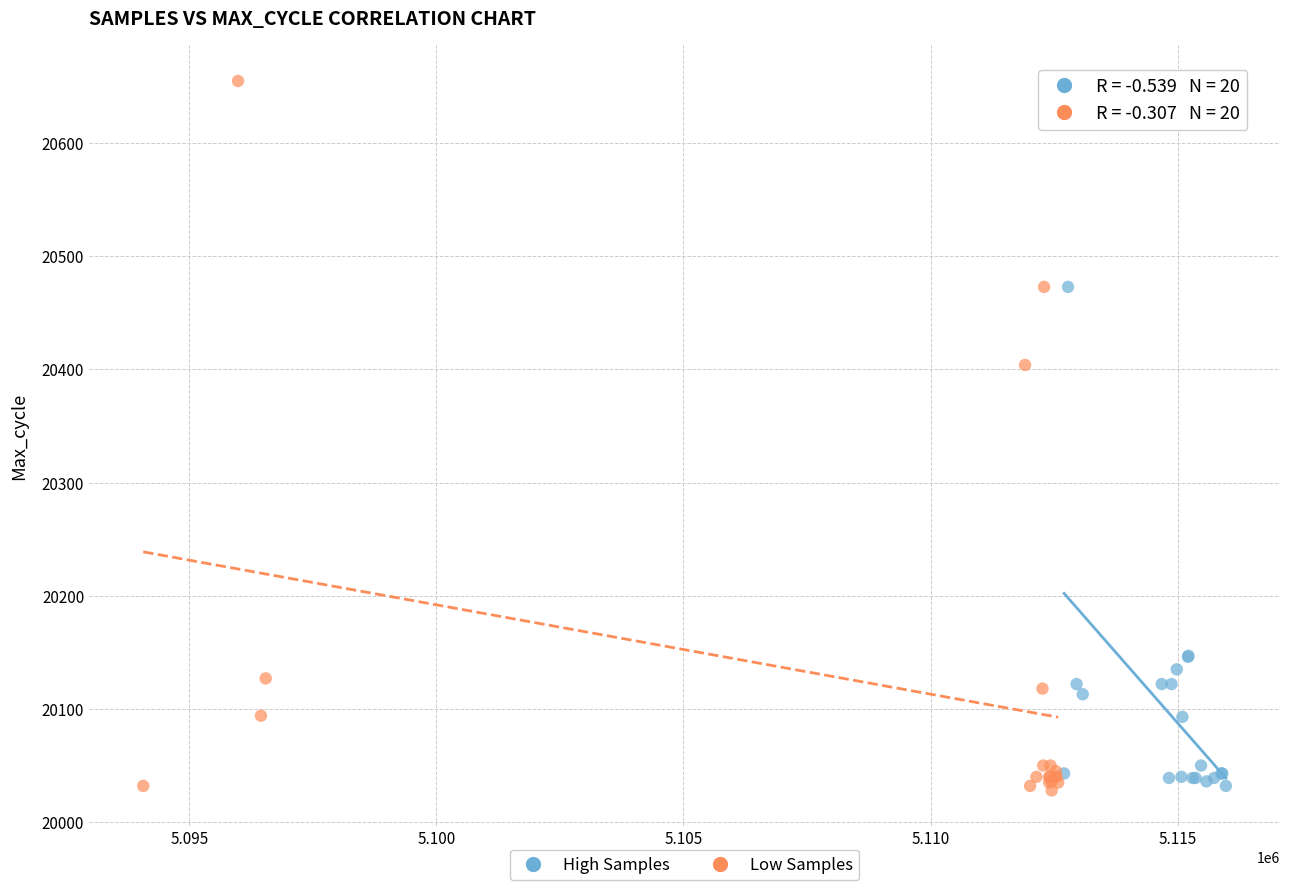

Which series reaches the maximum Y coordinate?

Low Samples